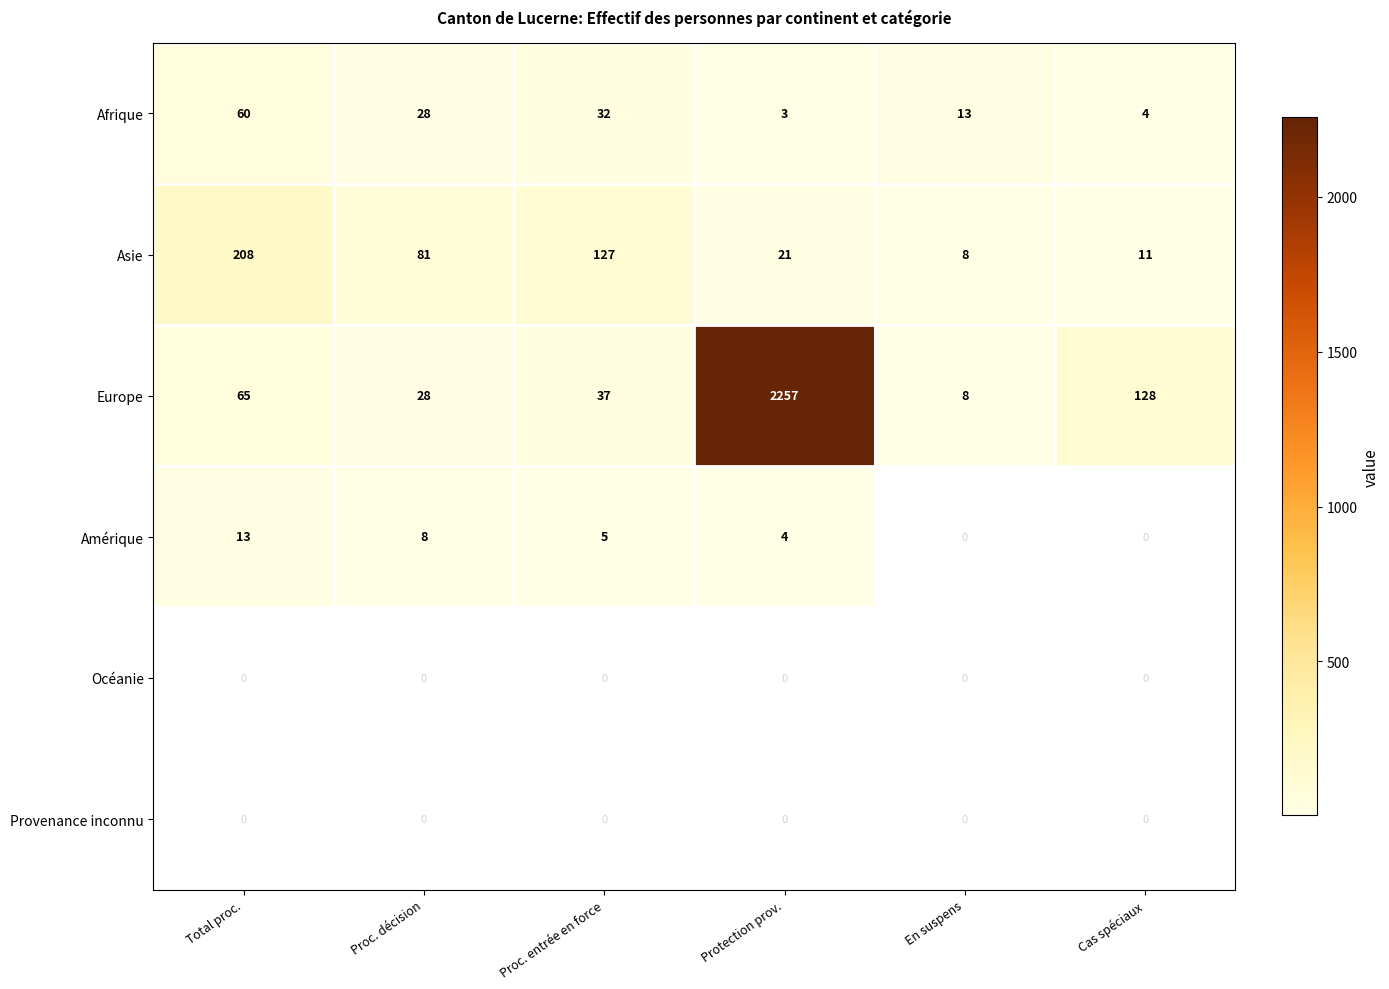

The Afrique series shows 6 at Proc. décision. True or false?

False